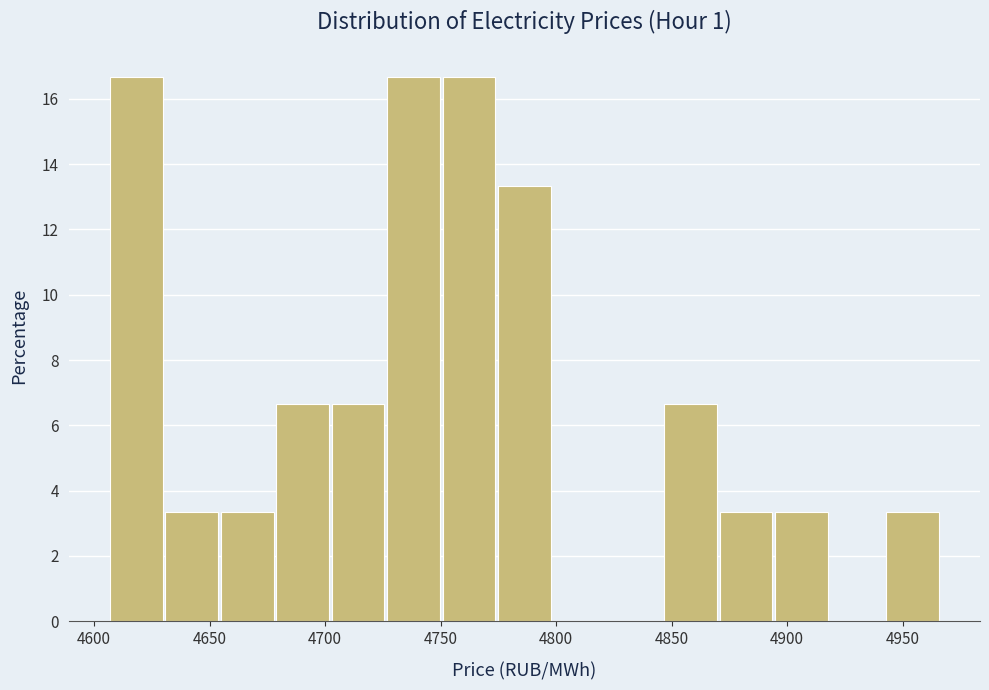

Reading left to right, transcribe this chart: for each bar, give the range it covers on the x-axis and its height. Neither the bar edges nor the heights are printed on the chart, so give them approximately, as read against the axes.

4605 to 4630: 16.6
4630 to 4655: 3.4
4655 to 4680: 3.4
4680 to 4705: 6.6
4705 to 4725: 6.6
4725 to 4750: 16.6
4750 to 4775: 16.6
4775 to 4800: 13.4
4800 to 4825: 0
4825 to 4845: 0
4845 to 4870: 6.6
4870 to 4895: 3.4
4895 to 4920: 3.4
4920 to 4945: 0
4945 to 4965: 3.4